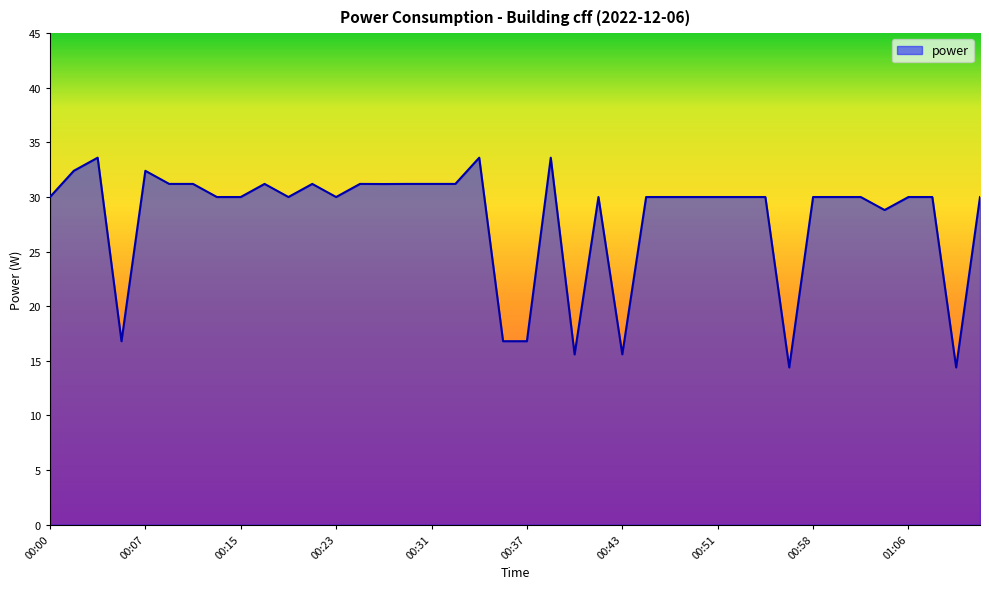

What is the greatest value displayed?

33.6